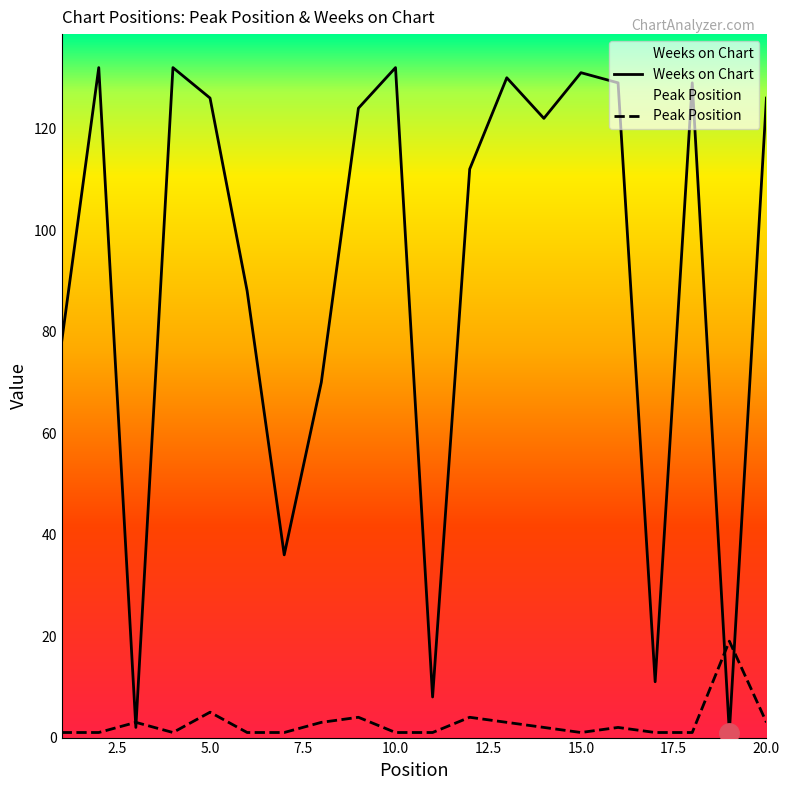

The value of Weeks on Chart at 17 is 11. True or false?

True